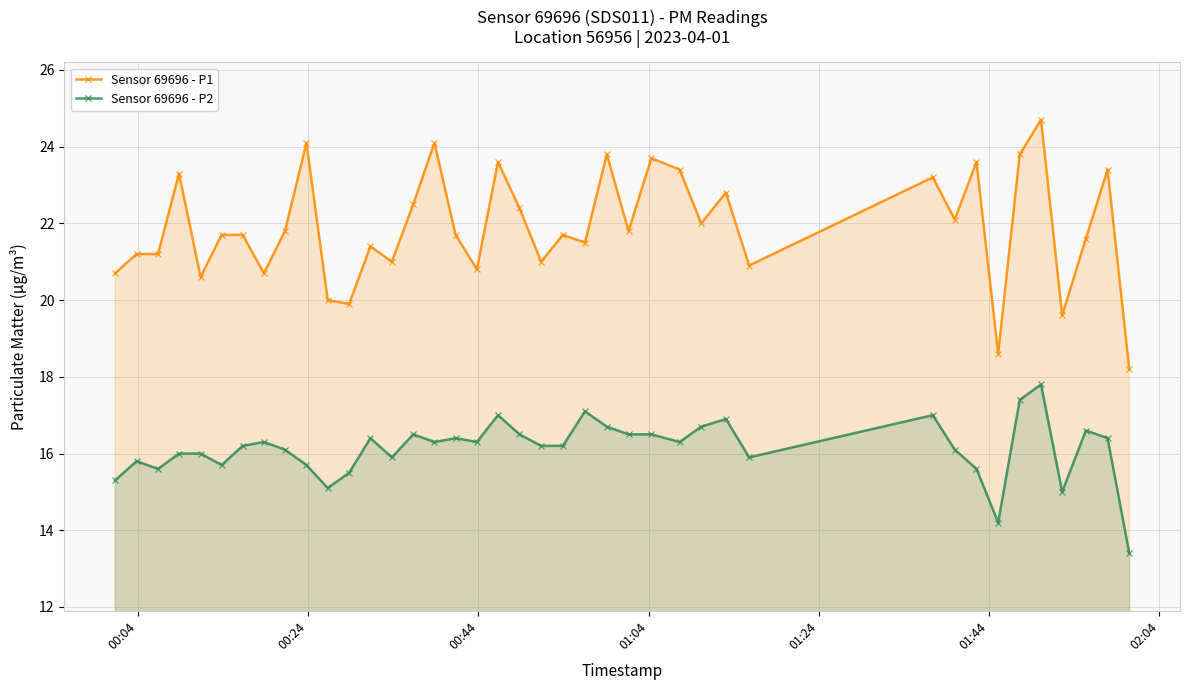

What is the minimum value for Sensor 69696 - P1?

18.2